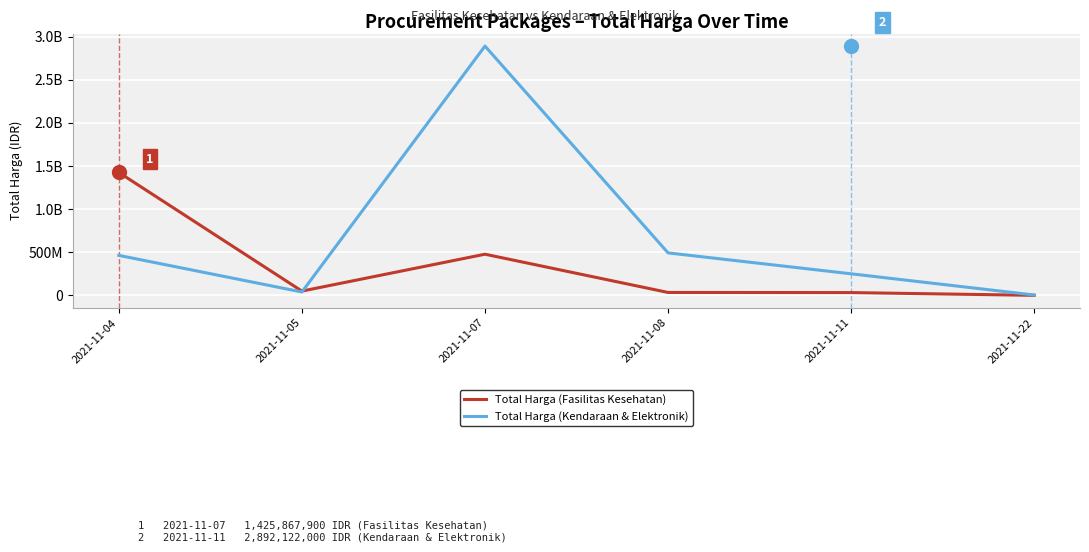

What is the difference between the maximum and minimum values in the Total Harga (Kendaraan & Elektronik) series?

2887772000